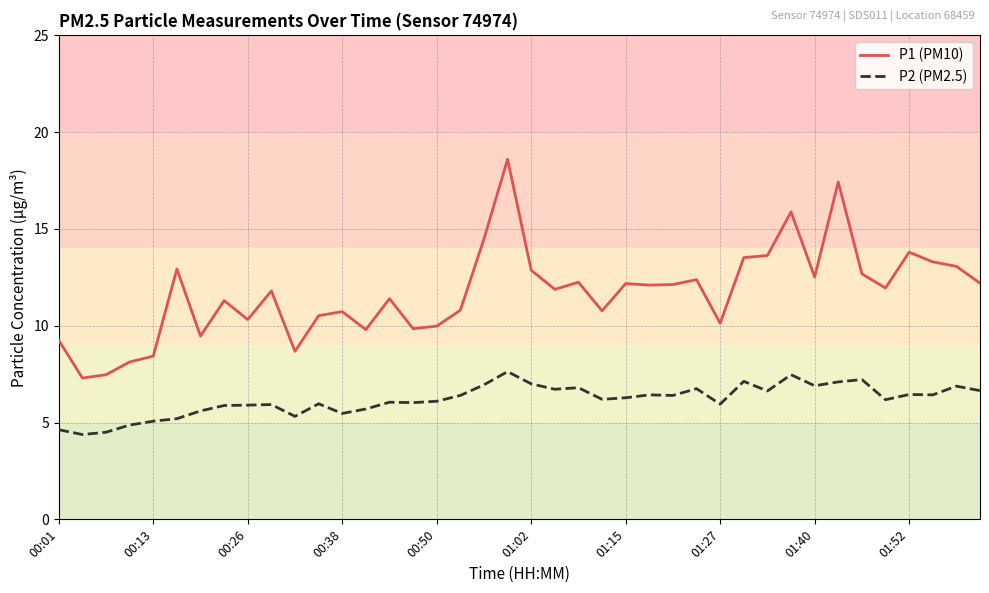

Which series has the largest total across all categories?

P1 (PM10)